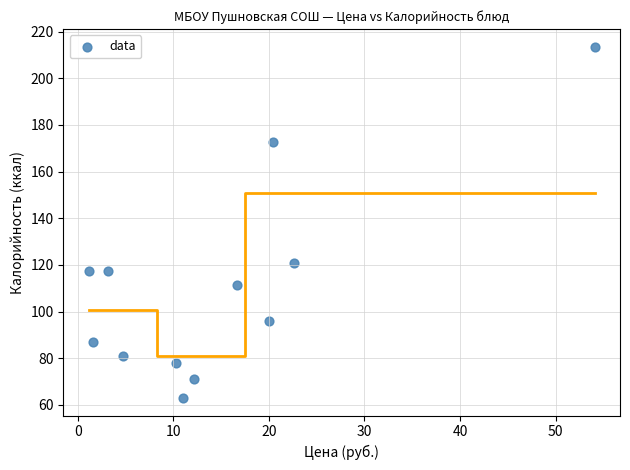

What Y value in the scatter plot is closest to 138?

121.0